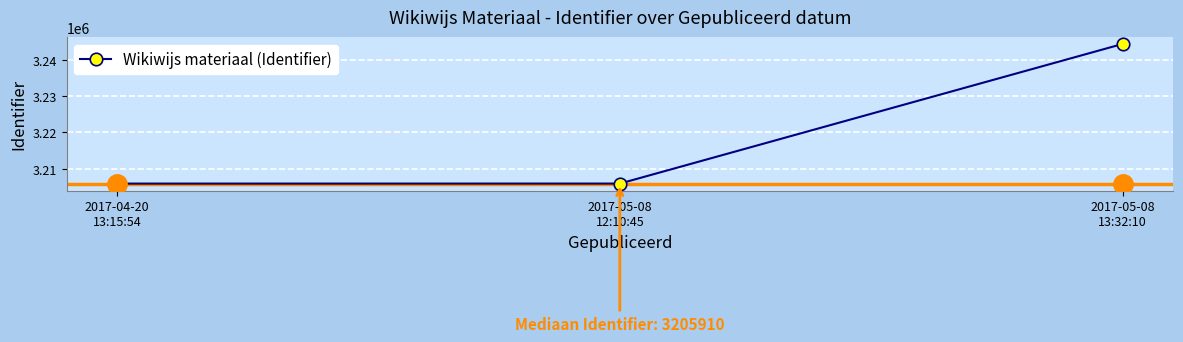

What position from the left is 2017-05-08
12:10:45?

2